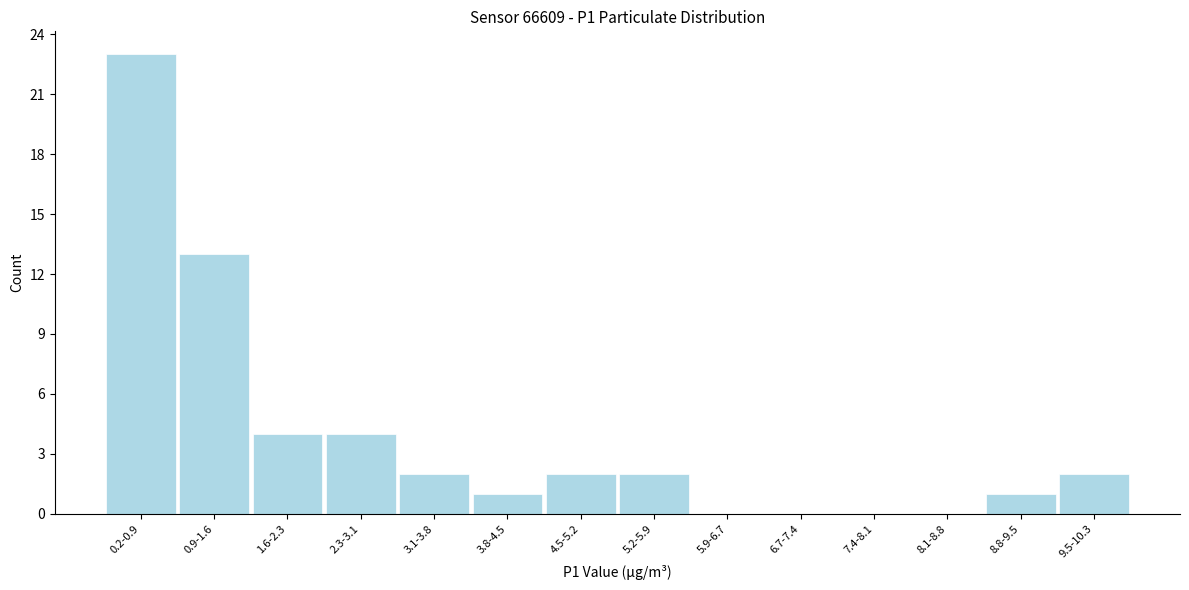

Reading right to left, extract all data points from this chart.

9.5-10.3=2	8.8-9.5=1	8.1-8.8=0	7.4-8.1=0	6.7-7.4=0	5.9-6.7=0	5.2-5.9=2	4.5-5.2=2	3.8-4.5=1	3.1-3.8=2	2.3-3.1=4	1.6-2.3=4	0.9-1.6=13	0.2-0.9=23